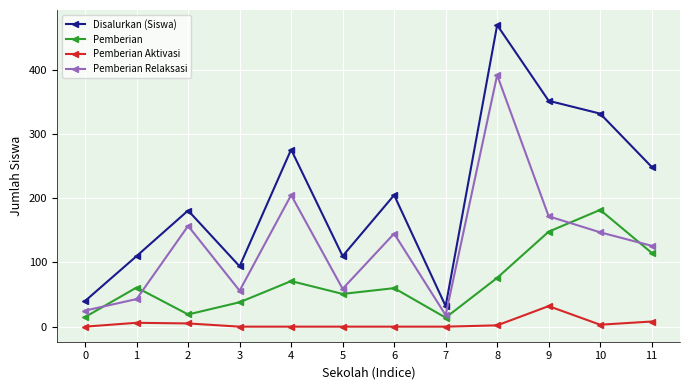

What is the lowest value of the Disalurkan (Siswa) series?

32